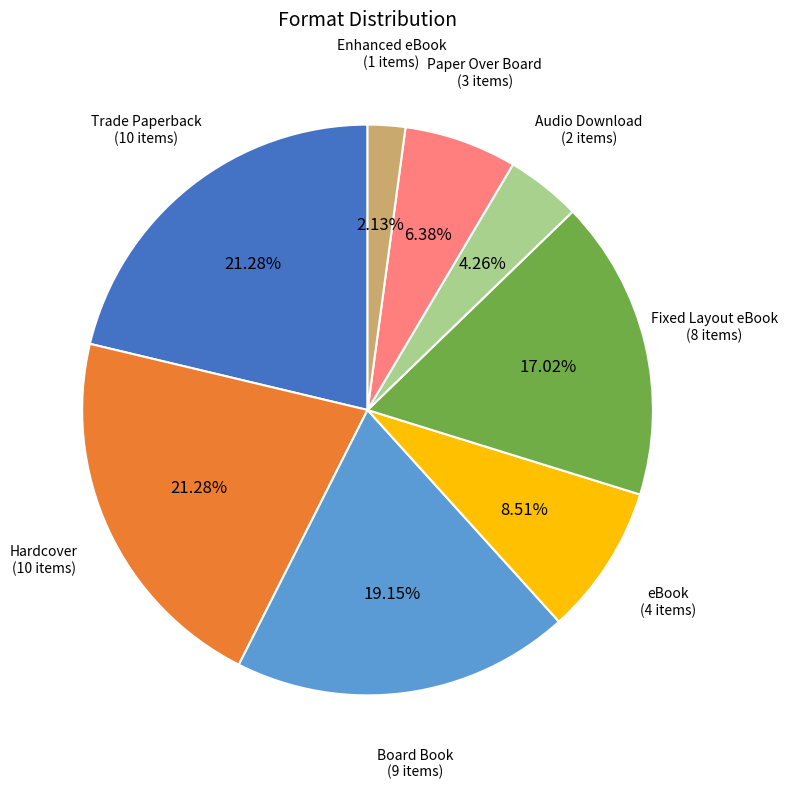

Is there a majority slice in this chart?

No